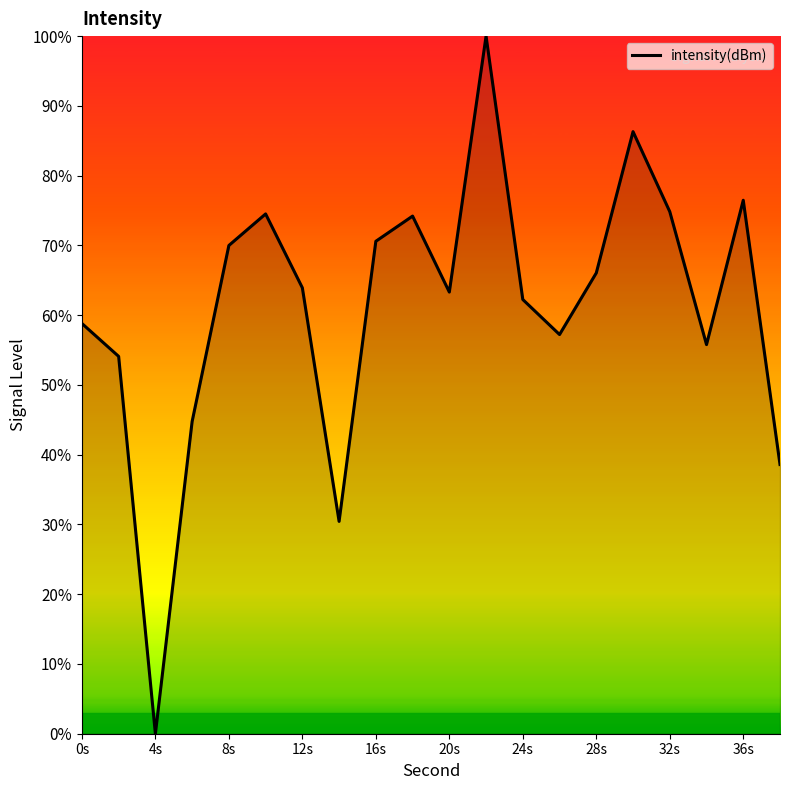

What is the difference between the maximum and minimum values?

100.0